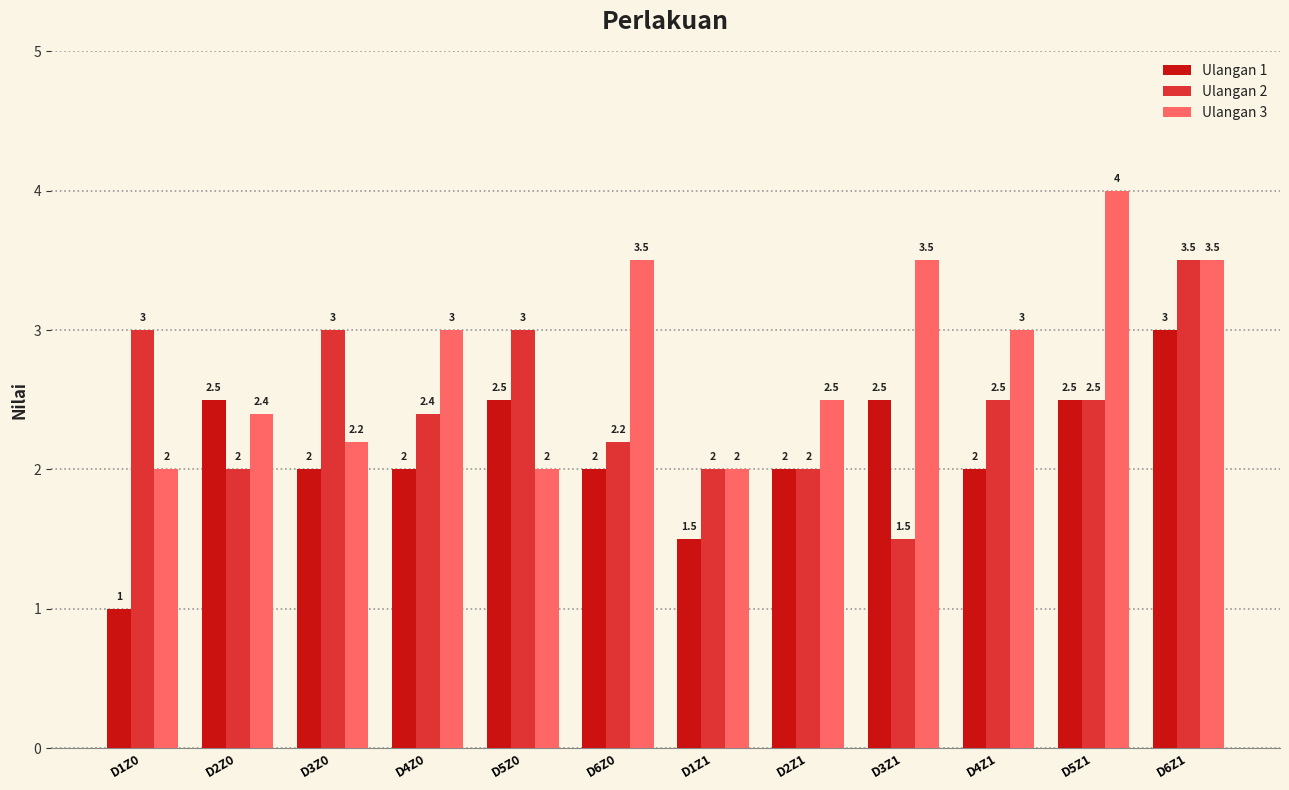

How many Ulangan 2 values are between 2 and 3?

10